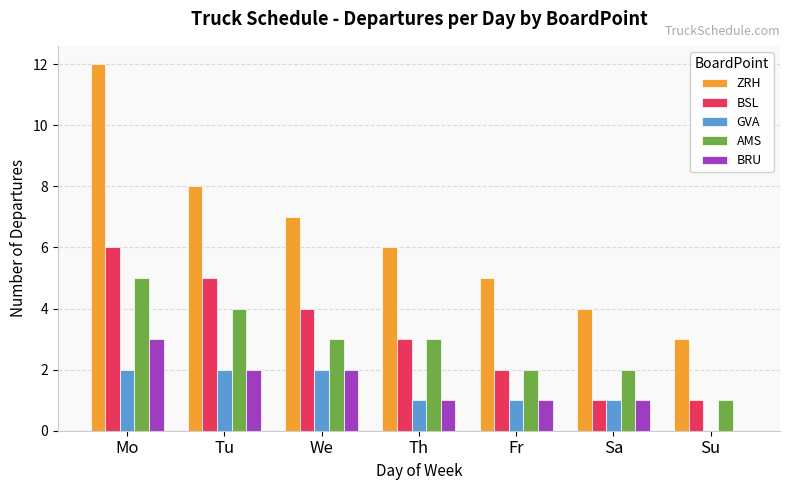

What is the average value of the AMS series?

3